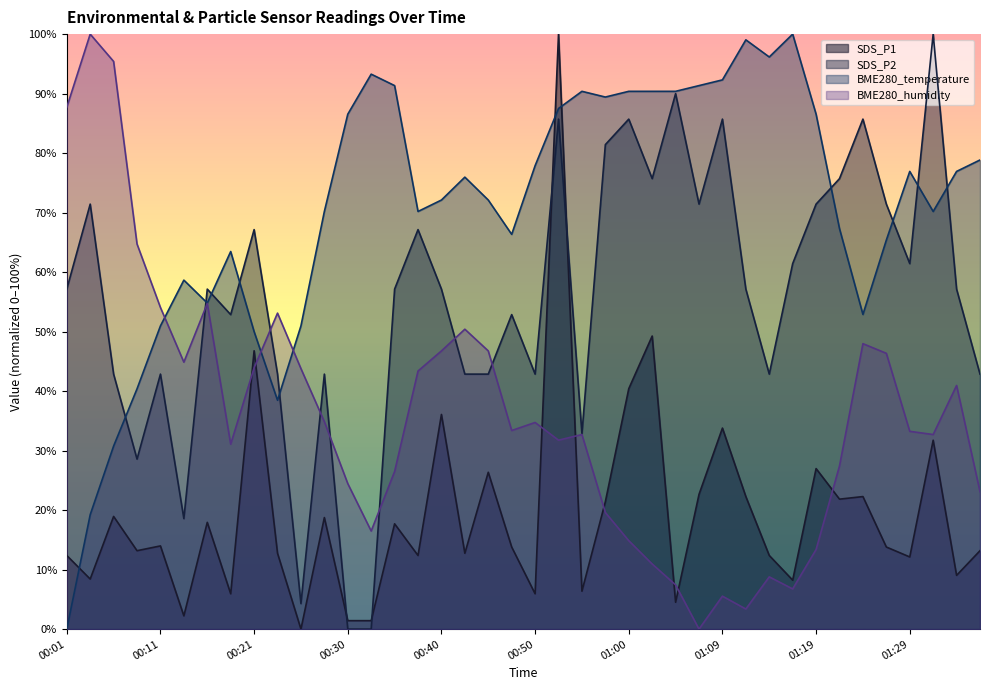

Is the value of BME280_temperature at 00:09 greater than the value of SDS_P2 at 00:01?

No